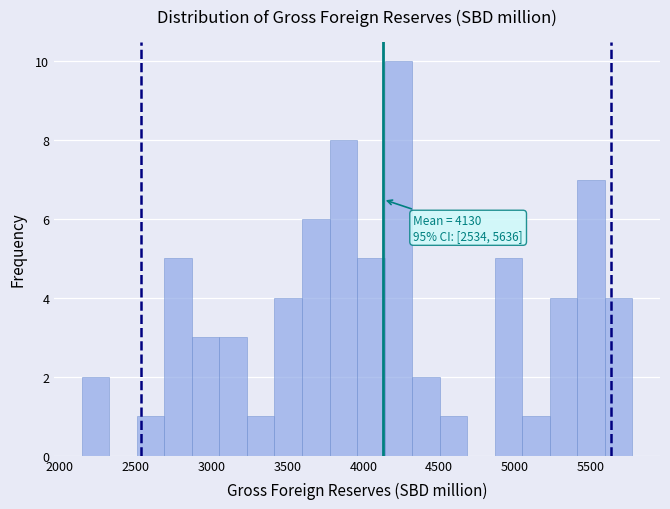

Around what value on the x-axis is the tallest bar? Give the approximate position of its centre, as read against the axis.

4250